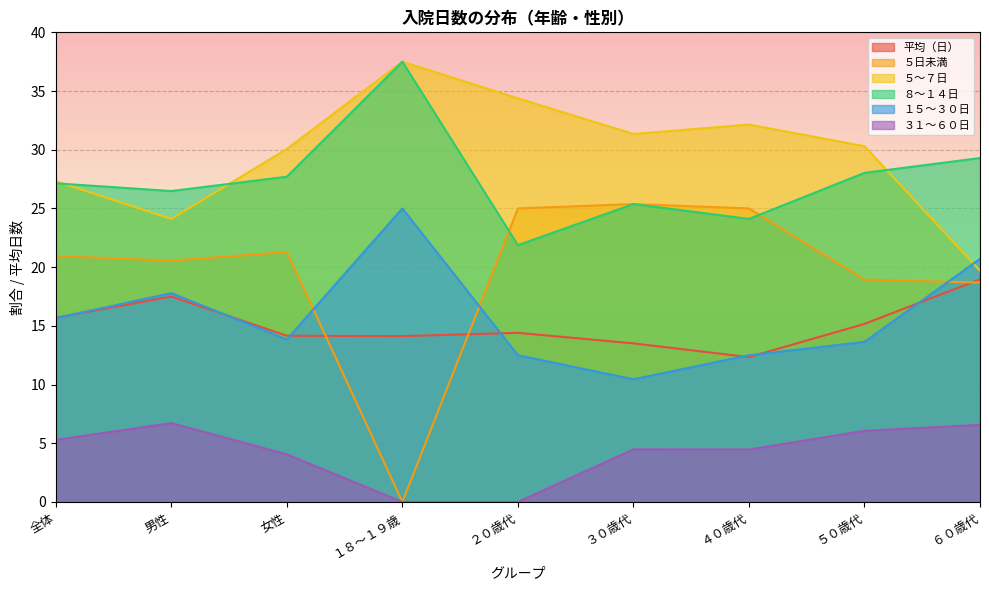

At which label does 平均（日） reach its minimum?

４０歳代